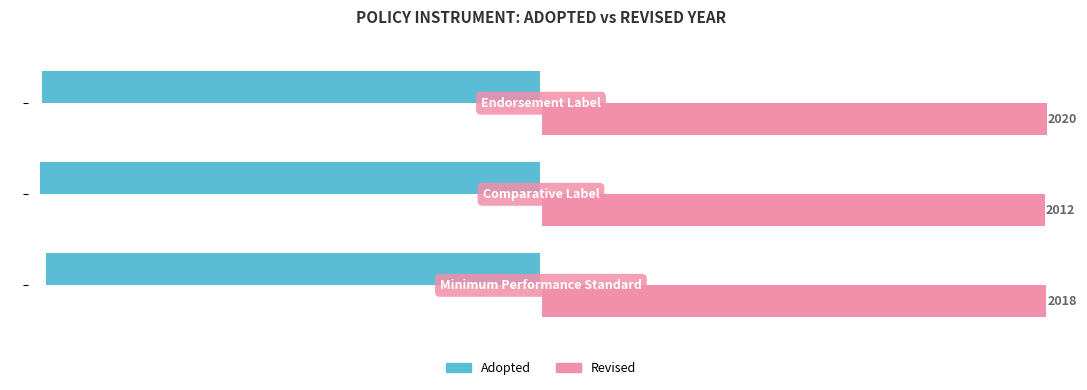

Which series has the largest total across all categories?

Revised